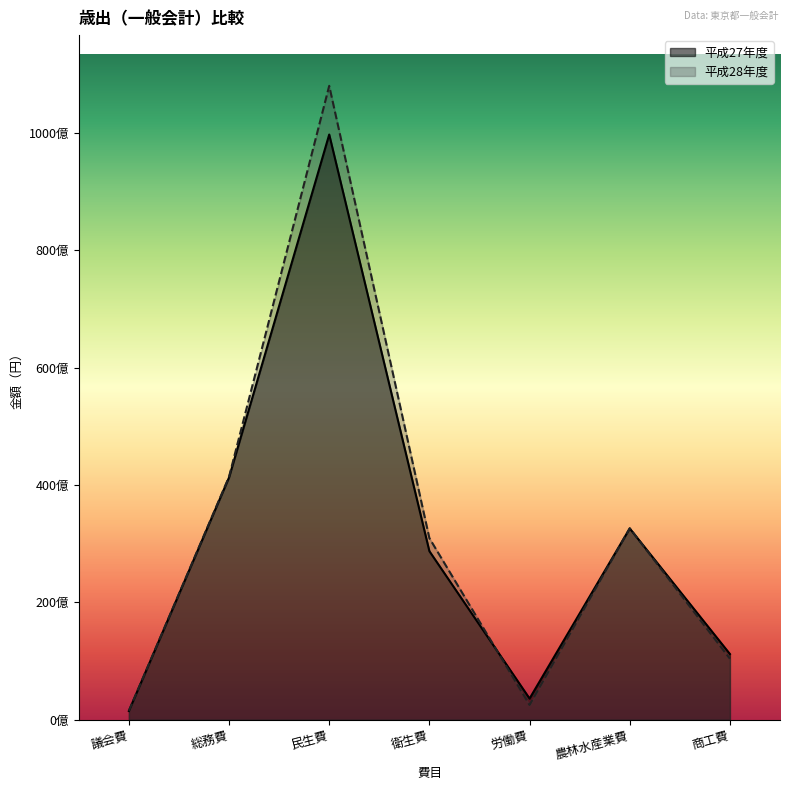

Which series has the largest total across all categories?

平成28年度